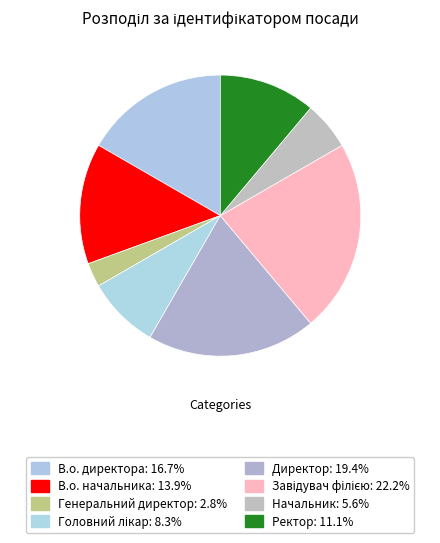

What is the ratio of the value at Ректор to the value at Начальник?

2.0